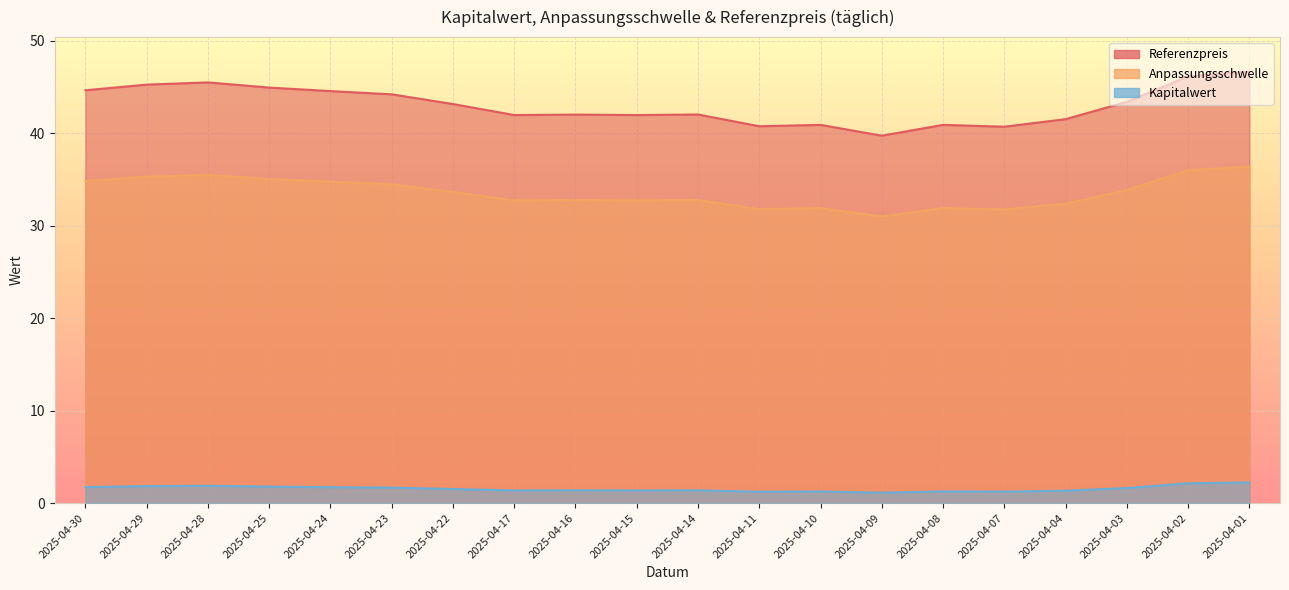

At which category does the chart reach its minimum across all series?

2025-04-09